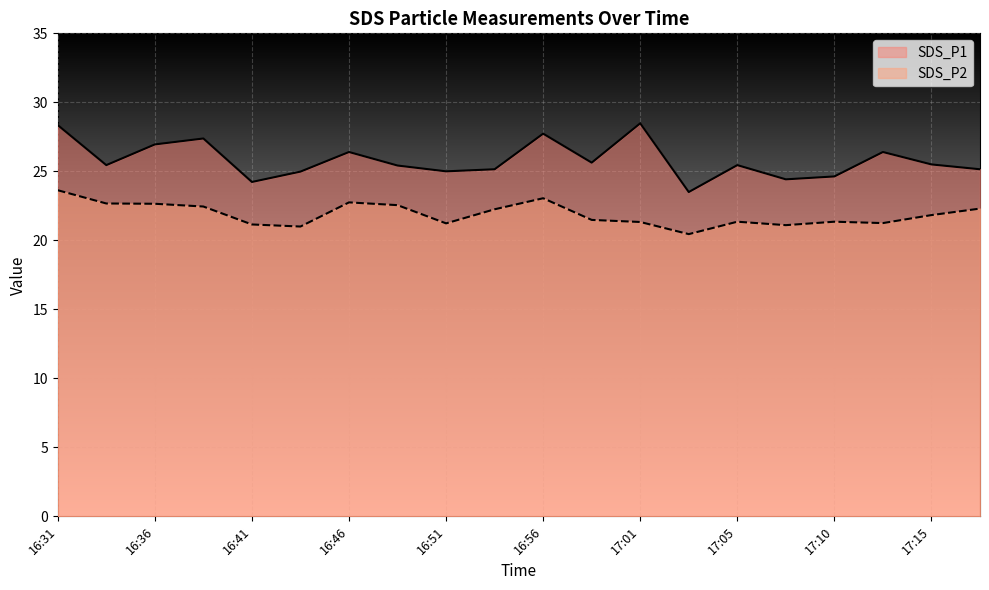

Between 16:36 and 17:18, which series saw the biggest shift?

SDS_P1